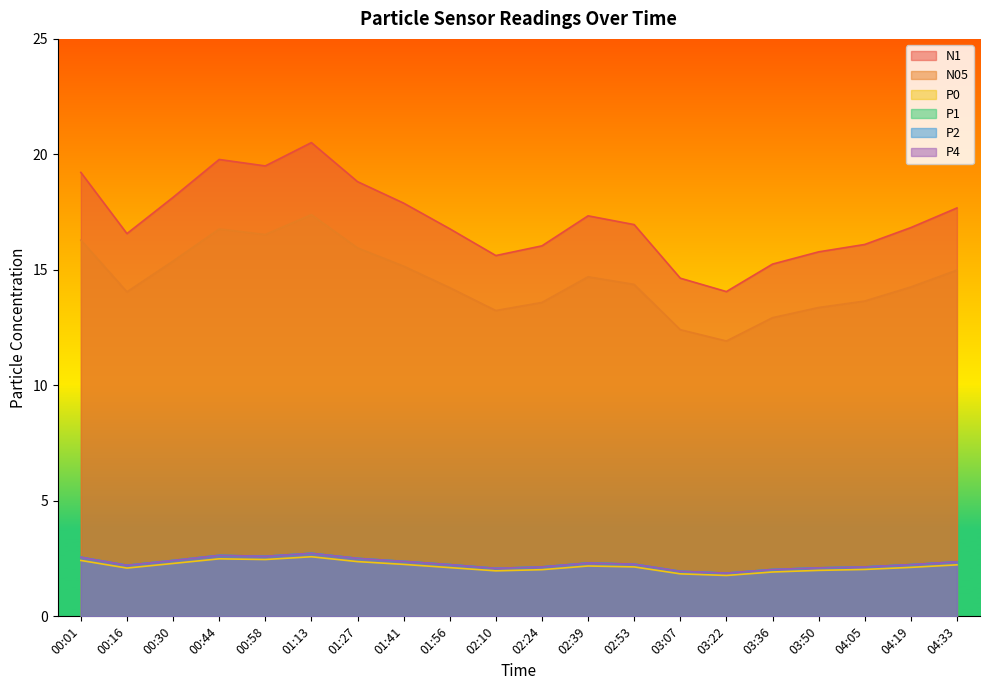

Which series has the widest spread of values?

N1